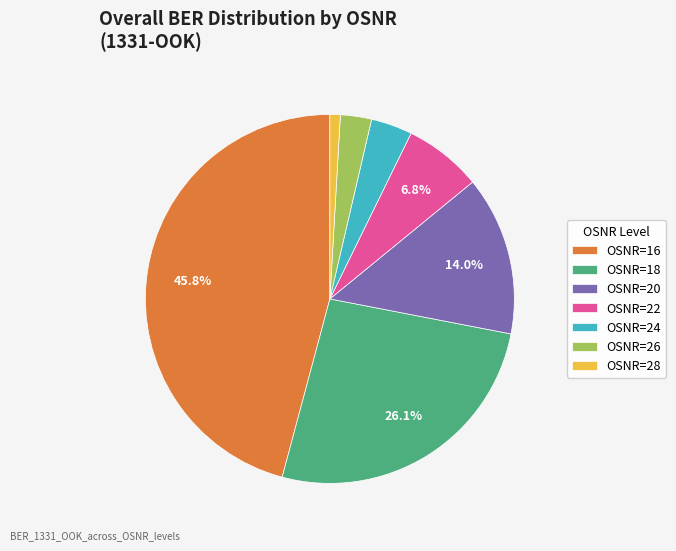

To the nearest percent, what is the average slice percentage?

14%